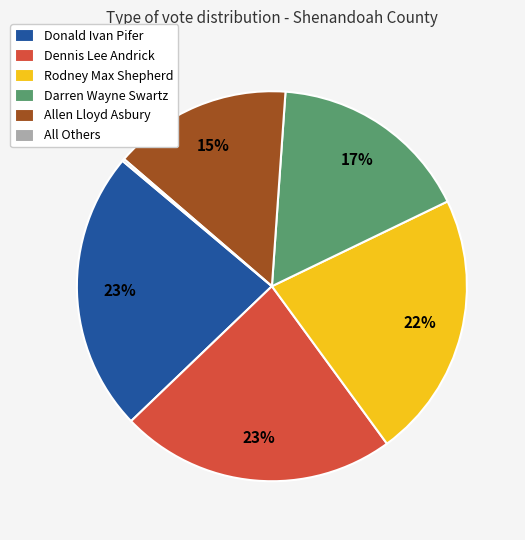

Approximately how many times larger is the value at Dennis Lee Andrick compared to Donald Ivan Pifer?

1.0